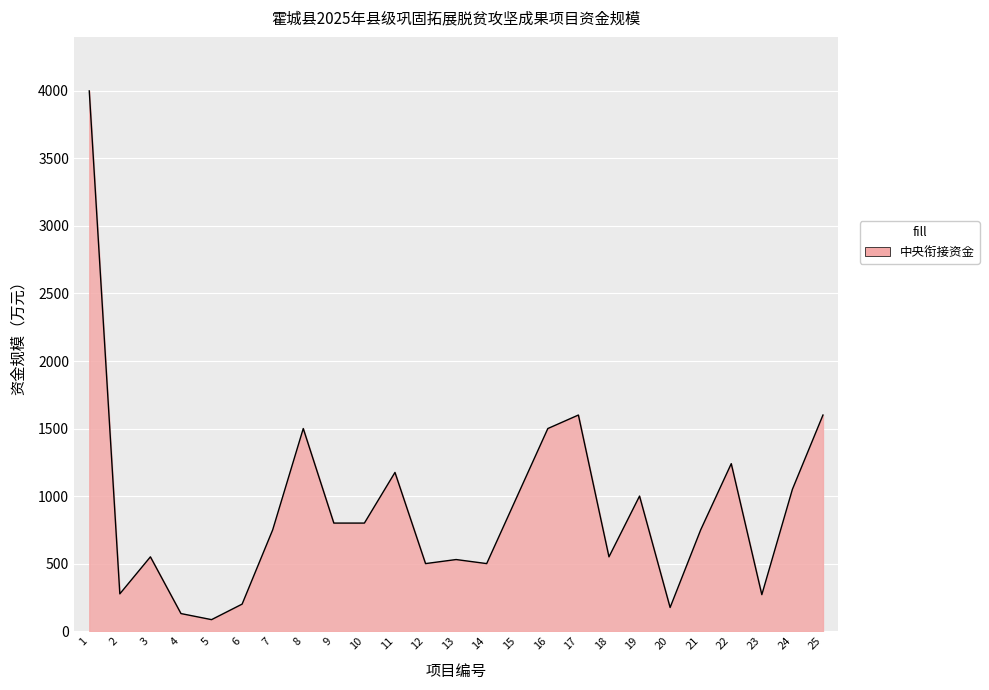

Is it true that the value at 23 is 459?

False